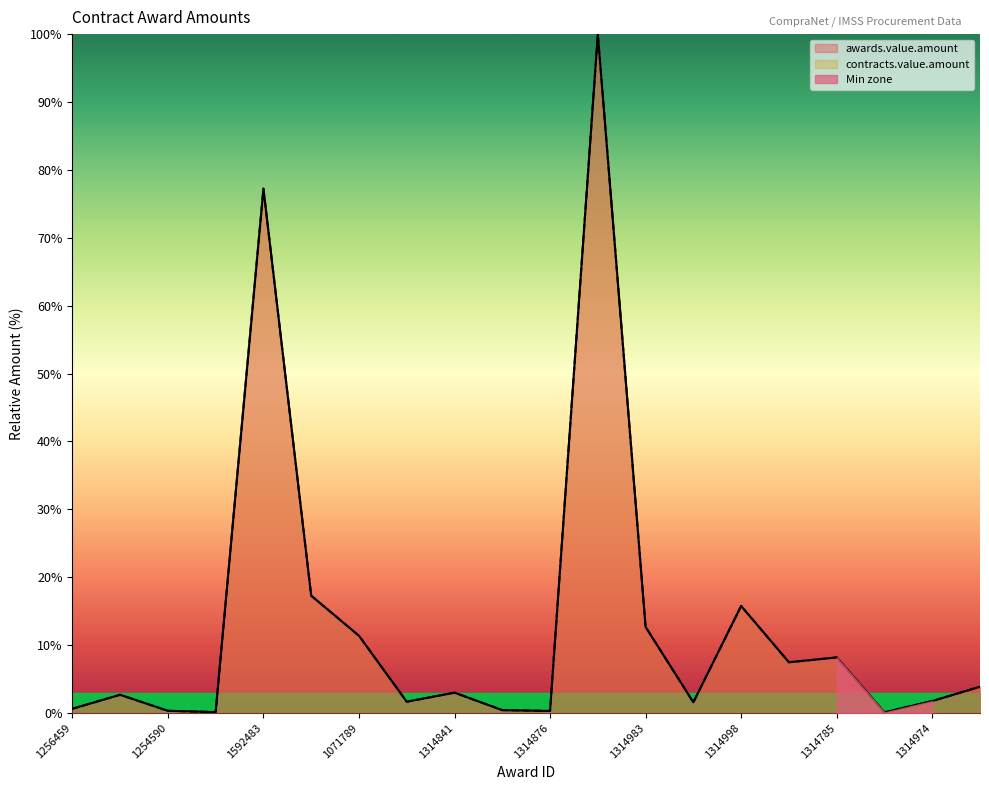

True or false: contracts.value.amount and awards.value.amount cross at least once.

False